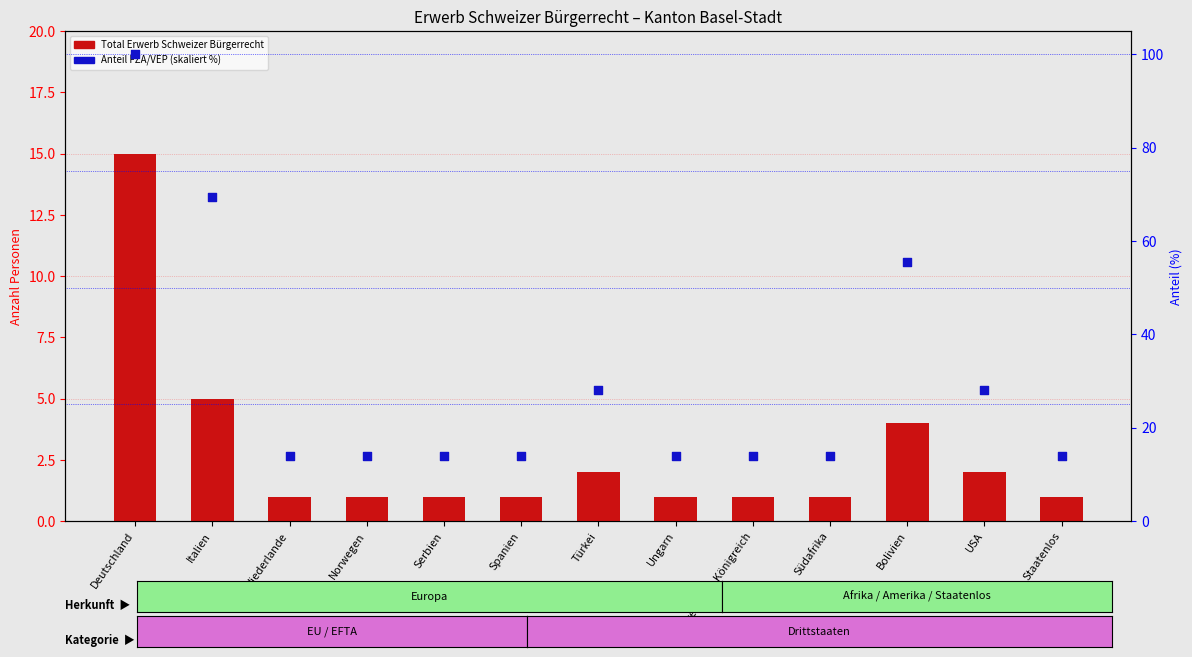

Which series has the largest total across all categories?

Anteil FZA/VEP (%)